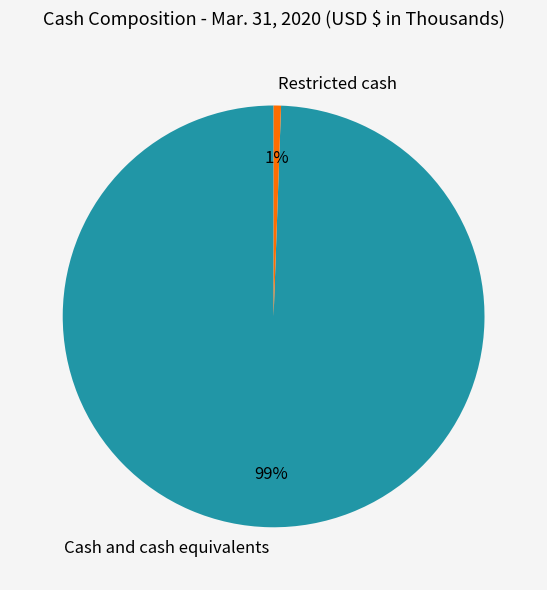

True or false: Cash and cash equivalents accounts for 99% of the total.

True